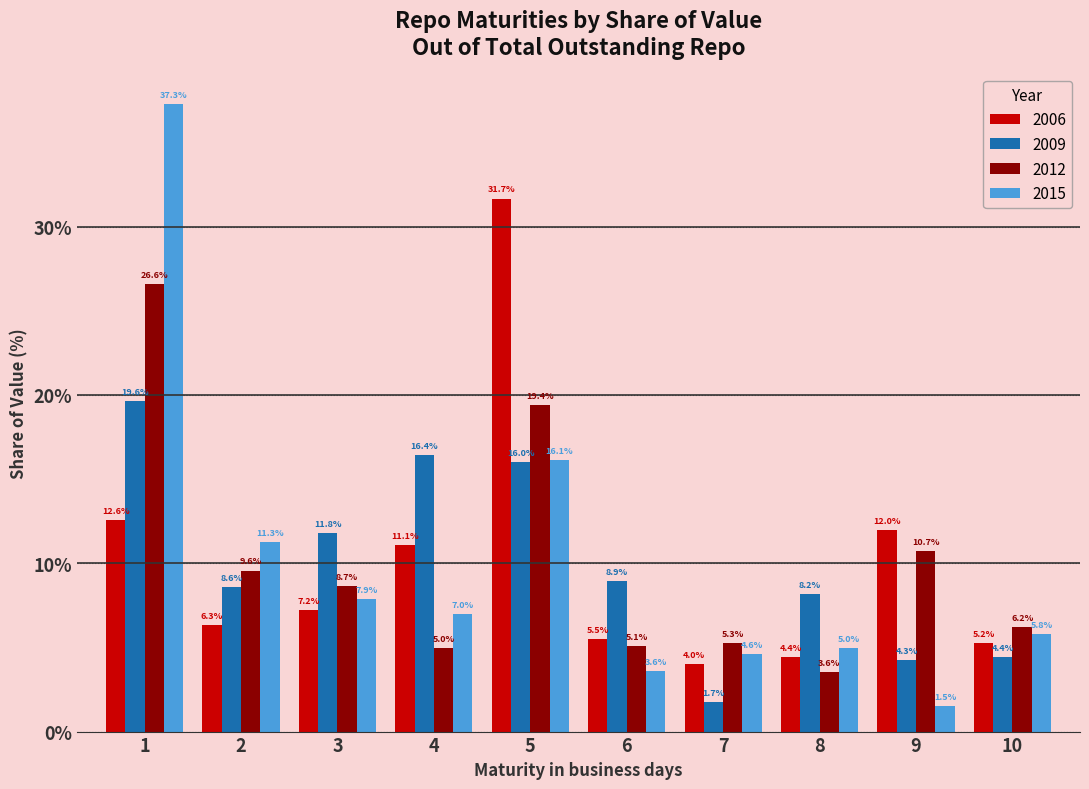

Reading right to left, list all the values displayed in this chart.

2006: 10=5.2	9=12.0	8=4.4	7=4.0	6=5.5	5=31.7	4=11.1	3=7.2	2=6.3	1=12.6
2009: 10=4.4	9=4.3	8=8.2	7=1.7	6=8.9	5=16.0	4=16.4	3=11.8	2=8.6	1=19.6
2012: 10=6.2	9=10.7	8=3.6	7=5.3	6=5.1	5=19.4	4=5.0	3=8.7	2=9.6	1=26.6
2015: 10=5.8	9=1.5	8=5.0	7=4.6	6=3.6	5=16.1	4=7.0	3=7.9	2=11.3	1=37.3